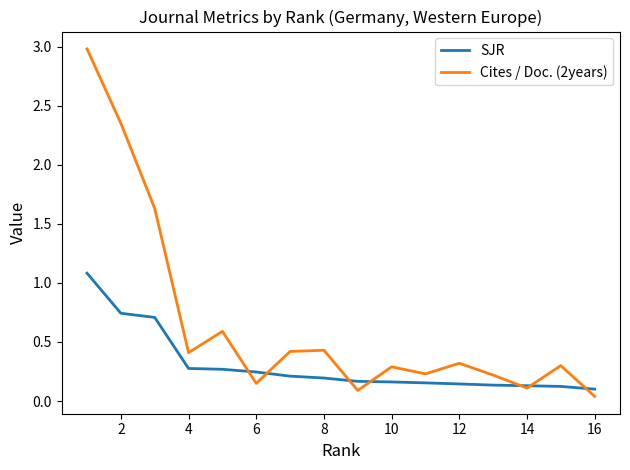

True or false: SJR and Cites / Doc. (2years) cross at least once.

True